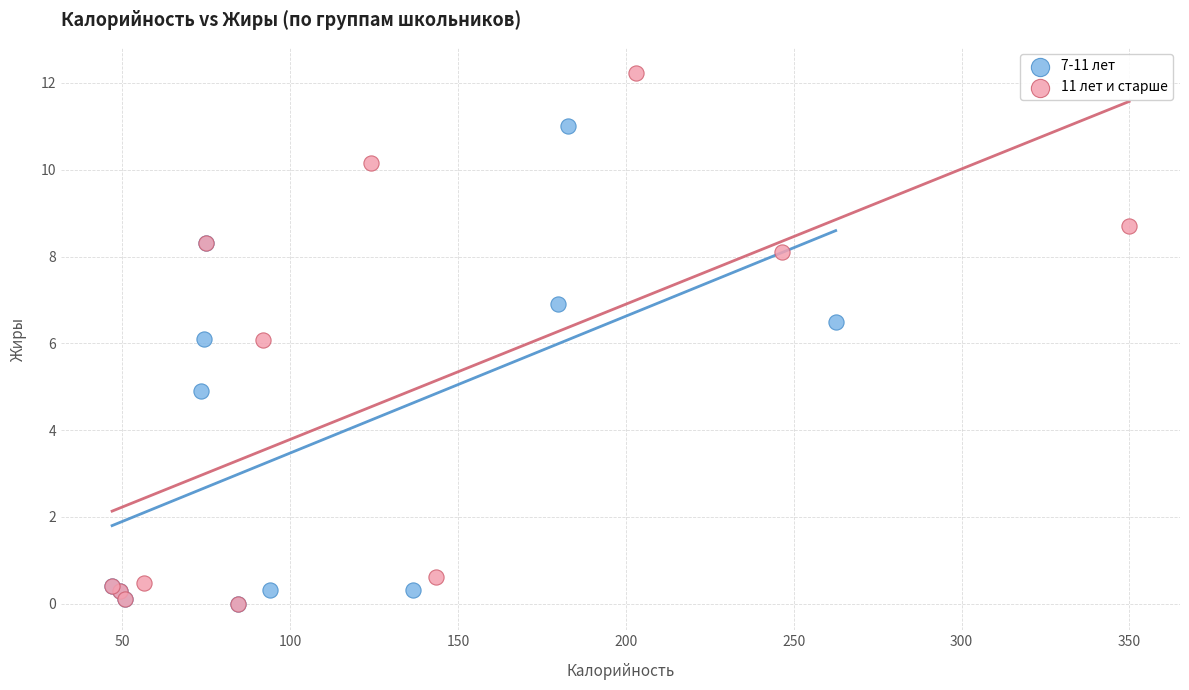

Which series has the largest Y range (max minus min)?

11 лет и старше